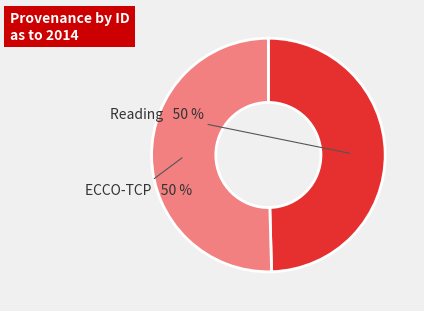

What is the ratio of the value at Reading to the value at ECCO-TCP?

1.0